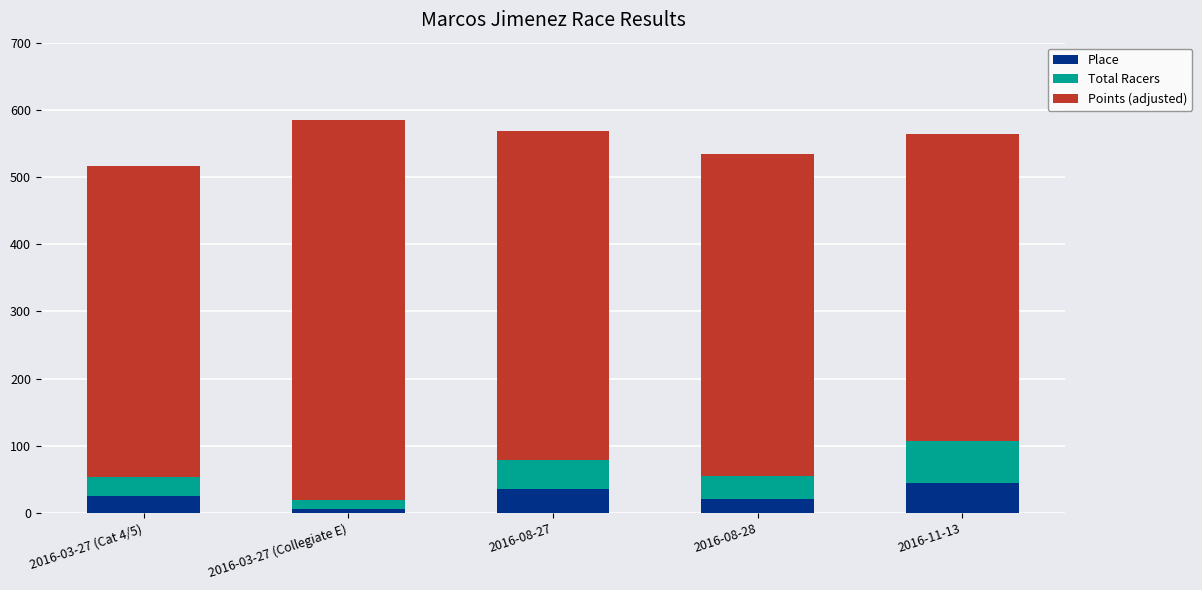

Does the chart contain stacked bars?

Yes